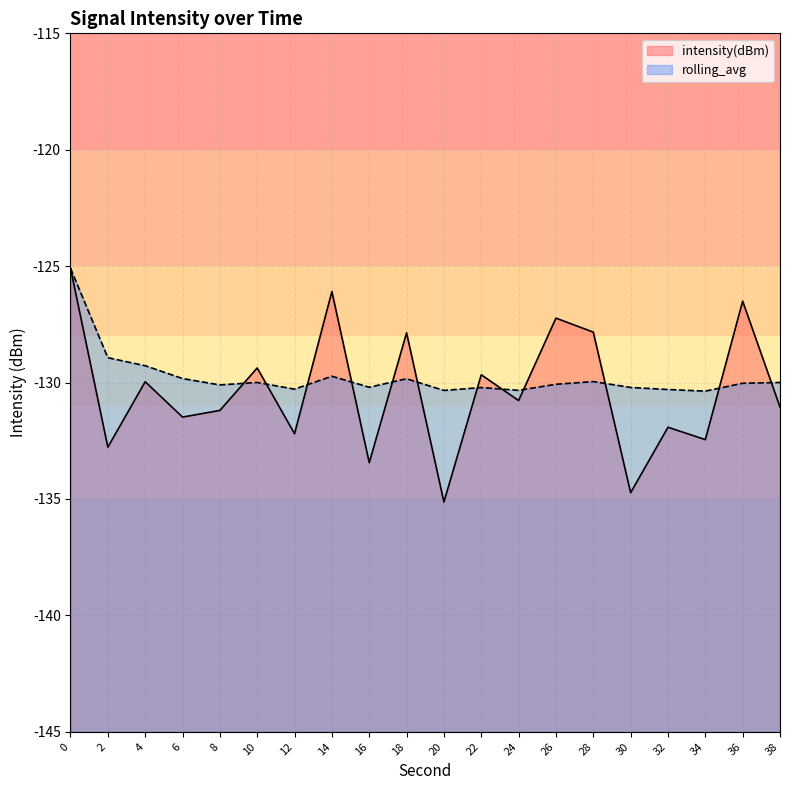

True or false: intensity(dBm) has more than 2 interior local peaks.

True